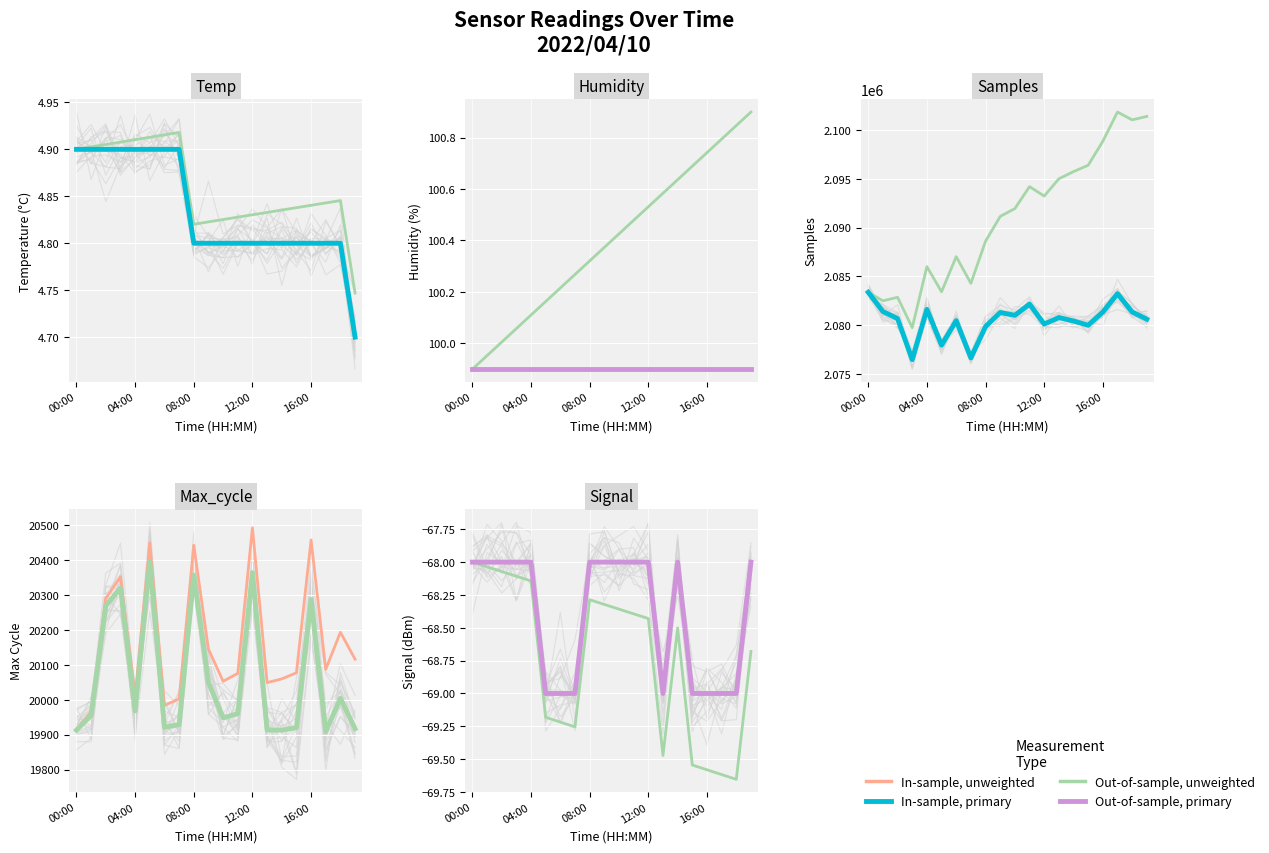

Which category has the highest value across all series?

00:00